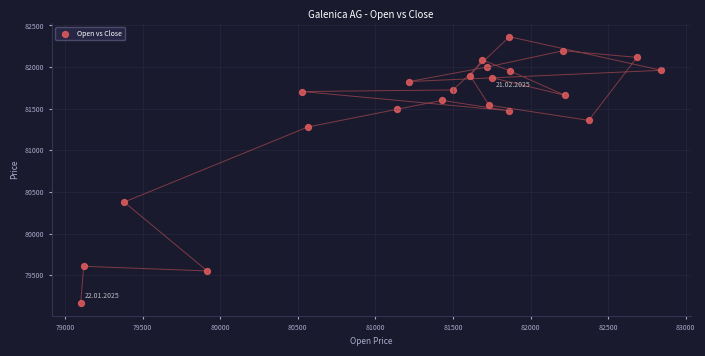

What Y value in the scatter plot is closest to 80768?

80379